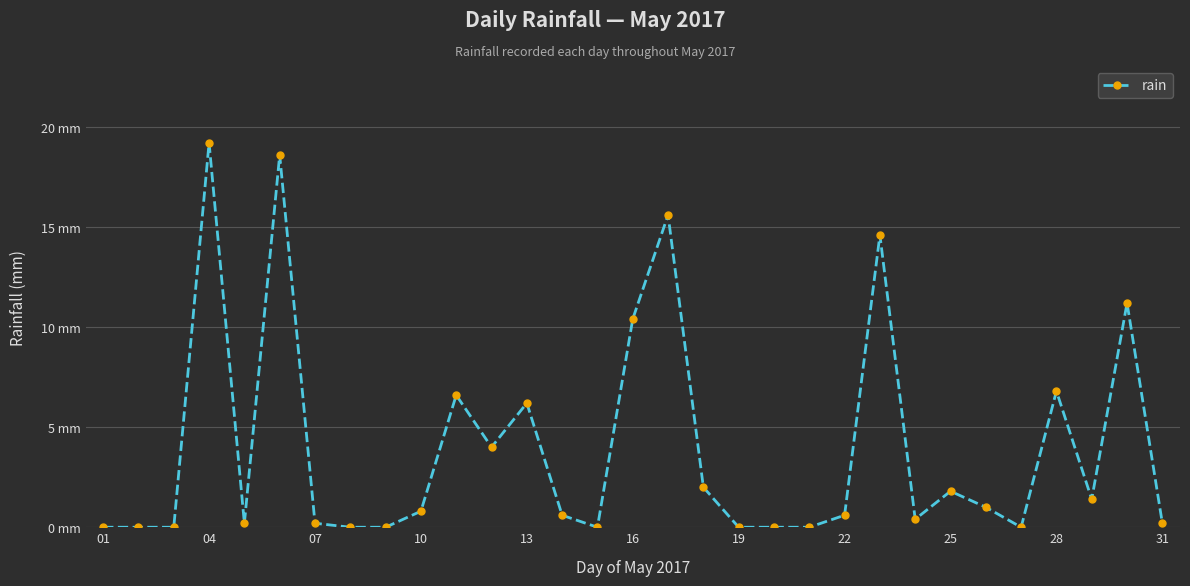

Does the chart have visible grid lines?

Yes